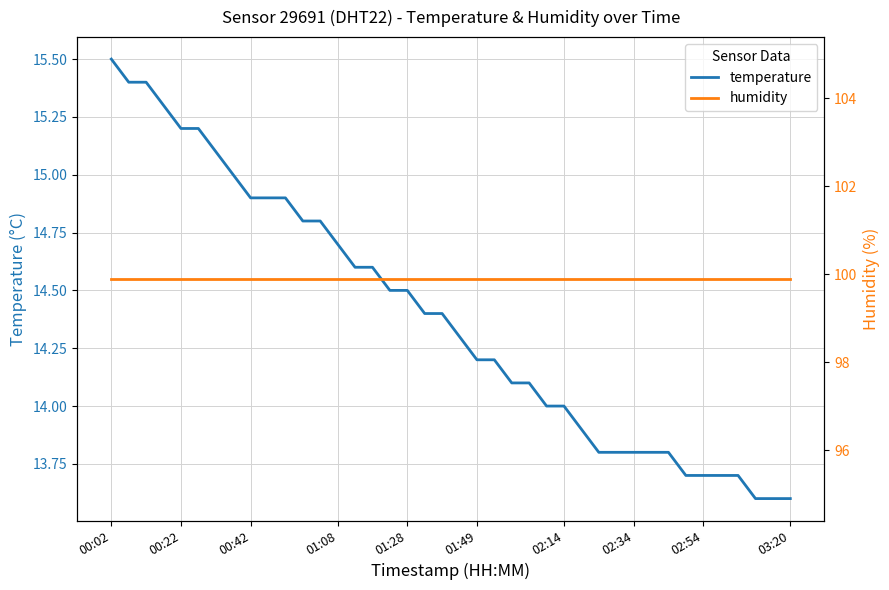

What is the value of the temperature point at the 19th from the left?

14.4